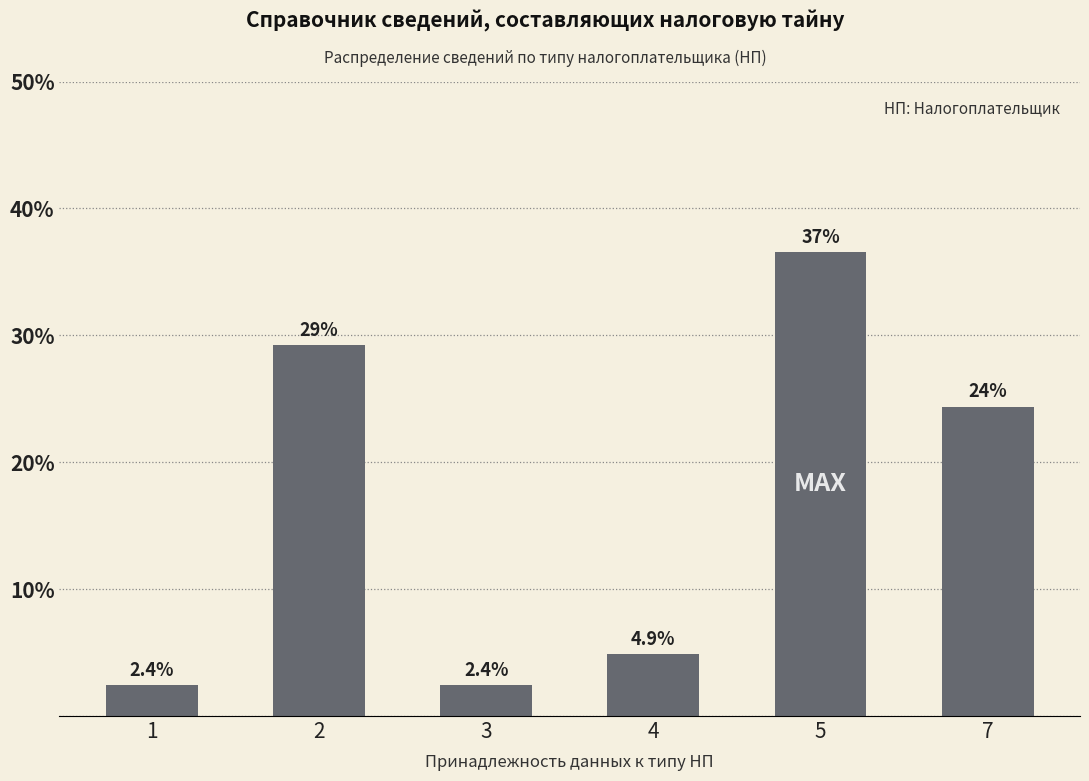

Is it true that the value at 5 is 36.6?

True